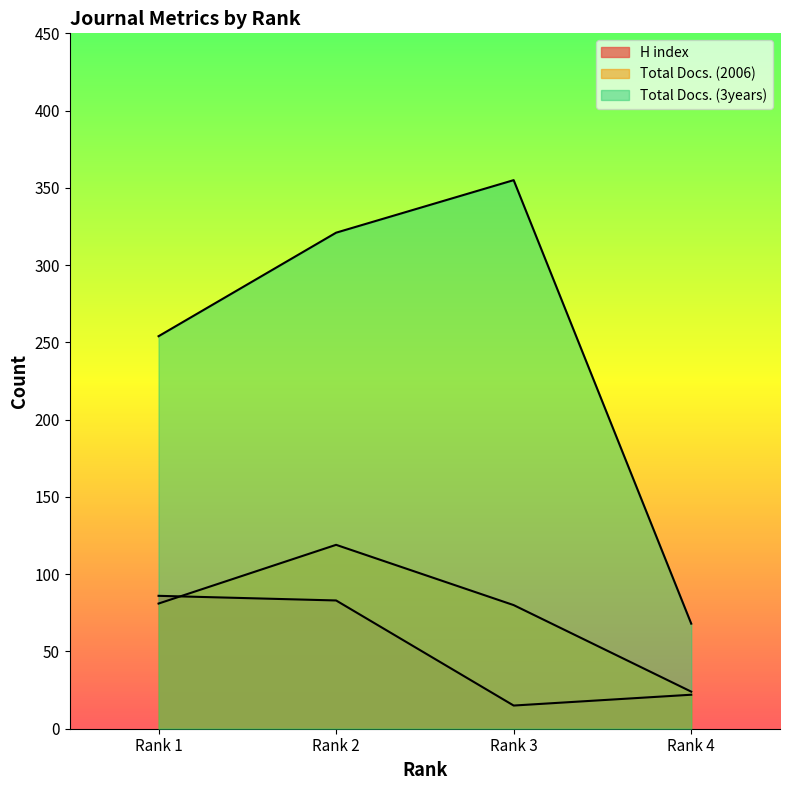

At how many categories does at least one series exceed 128?

3